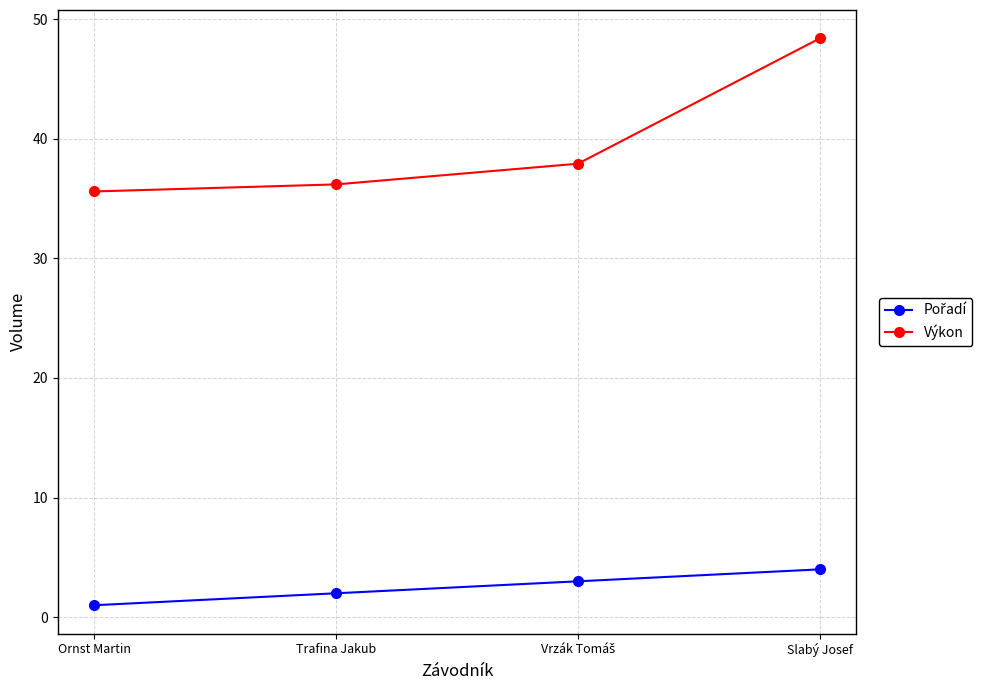

What is the label of the 1st point from the left?

Ornst Martin